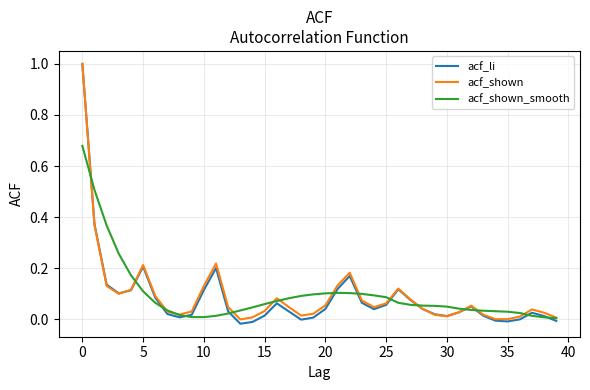

Which series has the widest spread of values?

acf_li